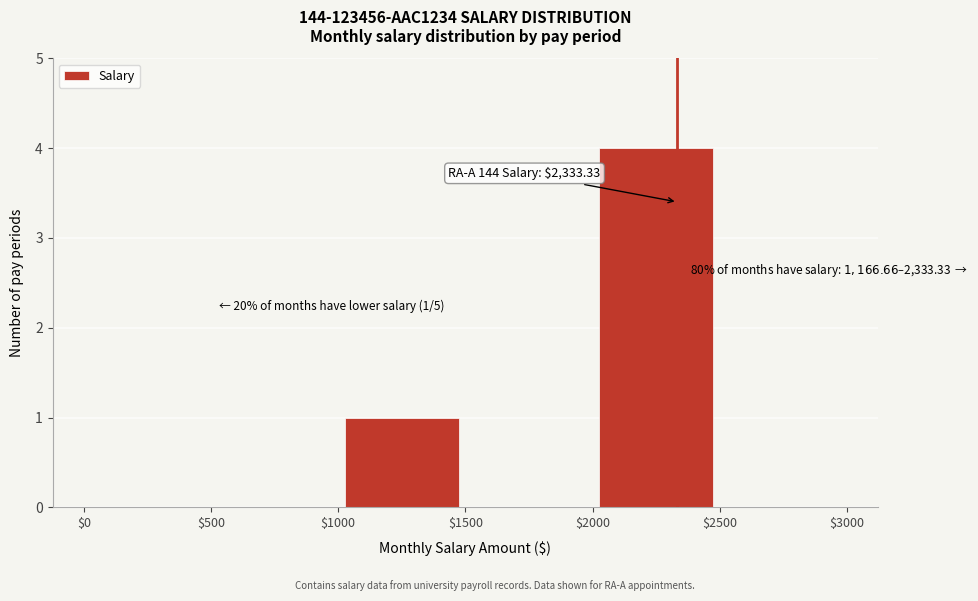

Over which range of the x-axis is the bar tallest?

$2000 to $2500